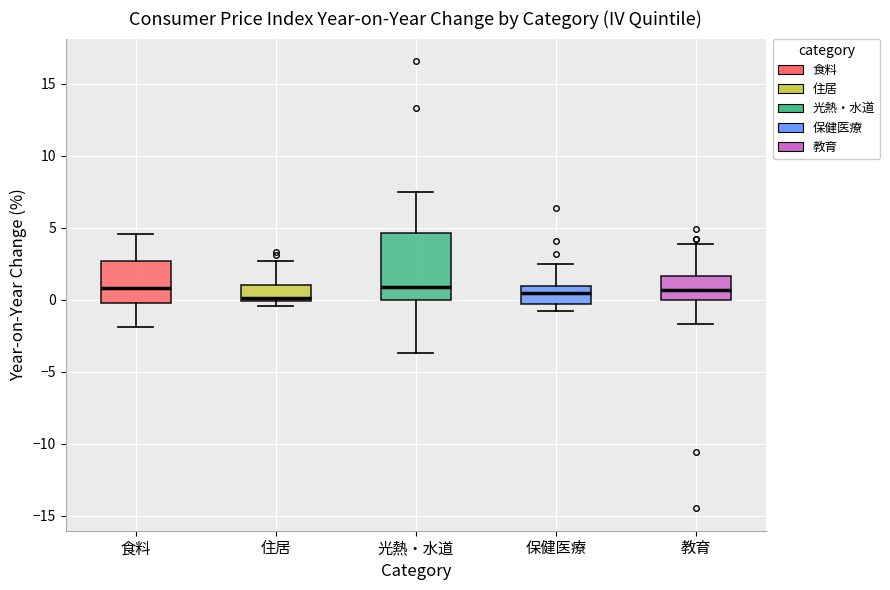

Reading left to right, read every box against the y-axis: the position of its median line, the range the box covers, and the ends of its whiskers. The values are not printed on the chart, so give them approximately, as read against the axis.

食料: median 1.0, box 0.0 to 2.5, whiskers -2.0 to 4.5
住居: median 0.0 (just above the box's lower edge), box 0.0 to 1.0, whiskers -0.5 to 2.5
光熱・水道: median 1.0, box 0.0 to 4.5, whiskers -3.5 to 7.5
保健医療: median 0.5, box -0.5 to 1.0, whiskers -1.0 to 2.5
教育: median 0.5, box 0.0 to 1.5, whiskers -1.5 to 4.0